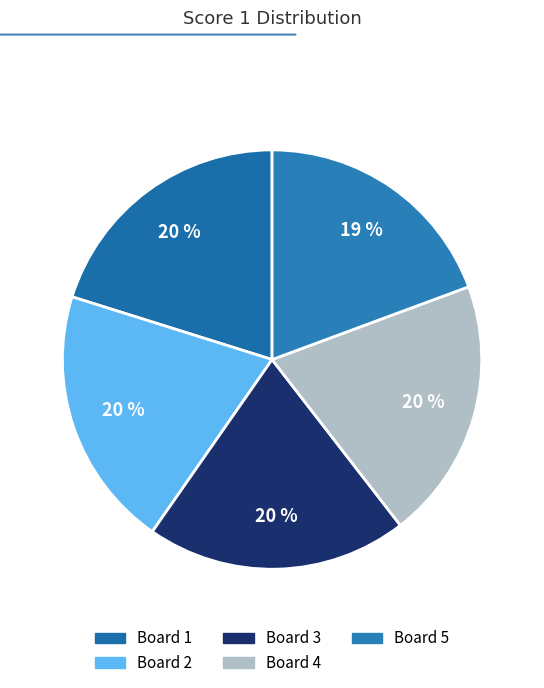

What is the change in value from Board 3 to Board 5?

-1